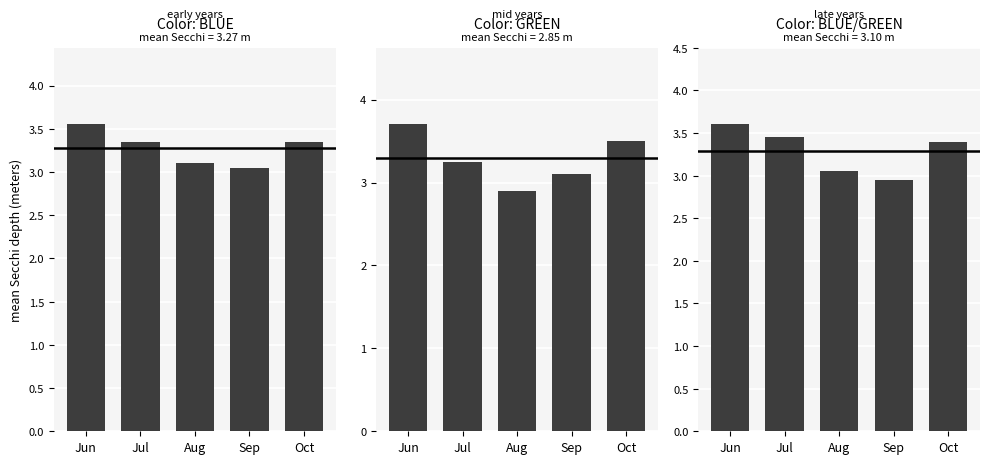

At which category does the chart reach its peak across all series?

Jun